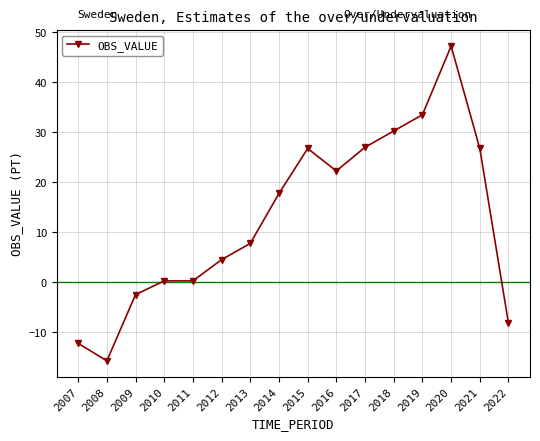

Between 2021 and 2020, which is larger?

2020